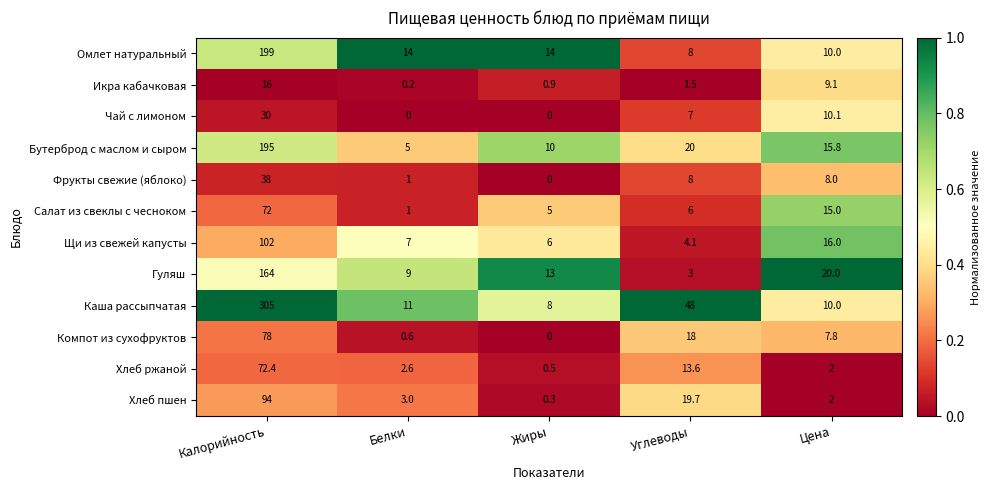

Which category has the lowest value in the Бутерброд с маслом и сыром series?

Белки